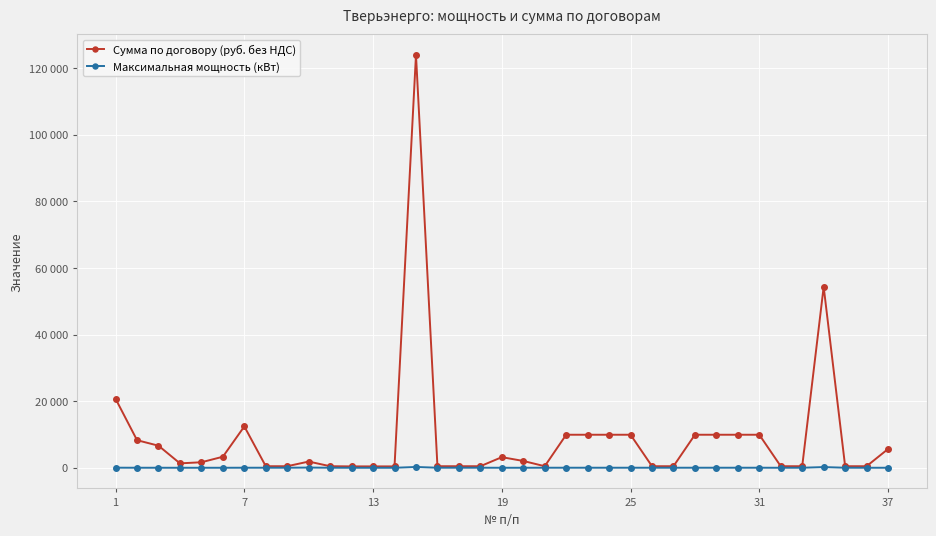

What are all the series names shown in the legend?

Сумма по договору (руб. без НДС), Максимальная мощность (кВт)